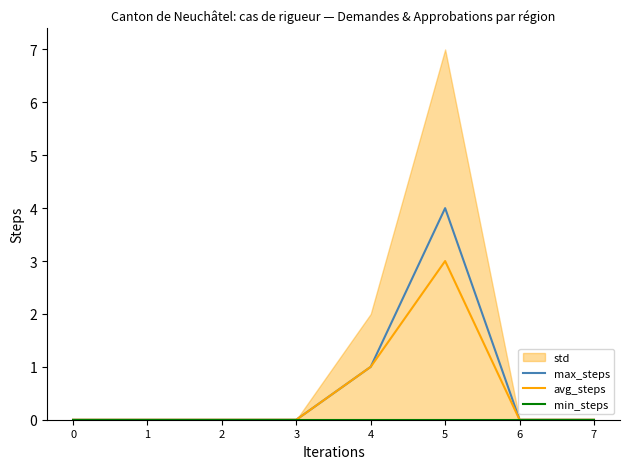

True or false: max_steps and min_steps cross at least once.

False